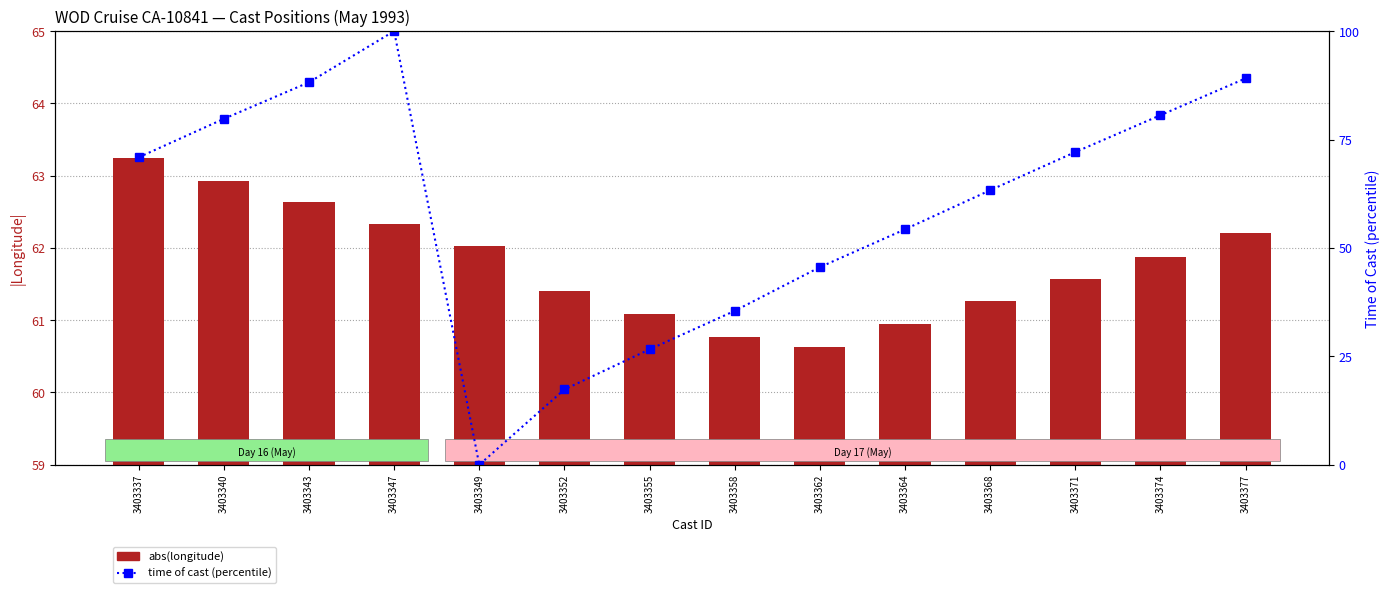

What is the sum of all time (percentile) values?

823.3